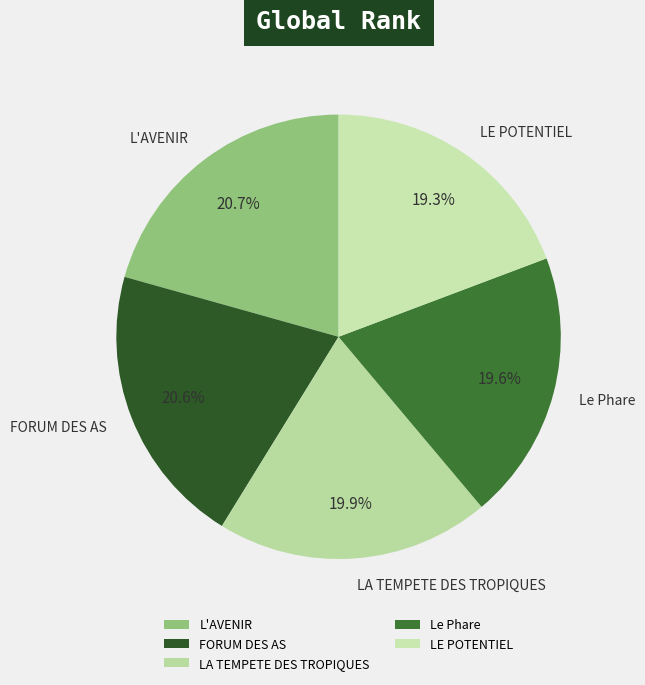

Does Le Phare represent more than half of the total?

No